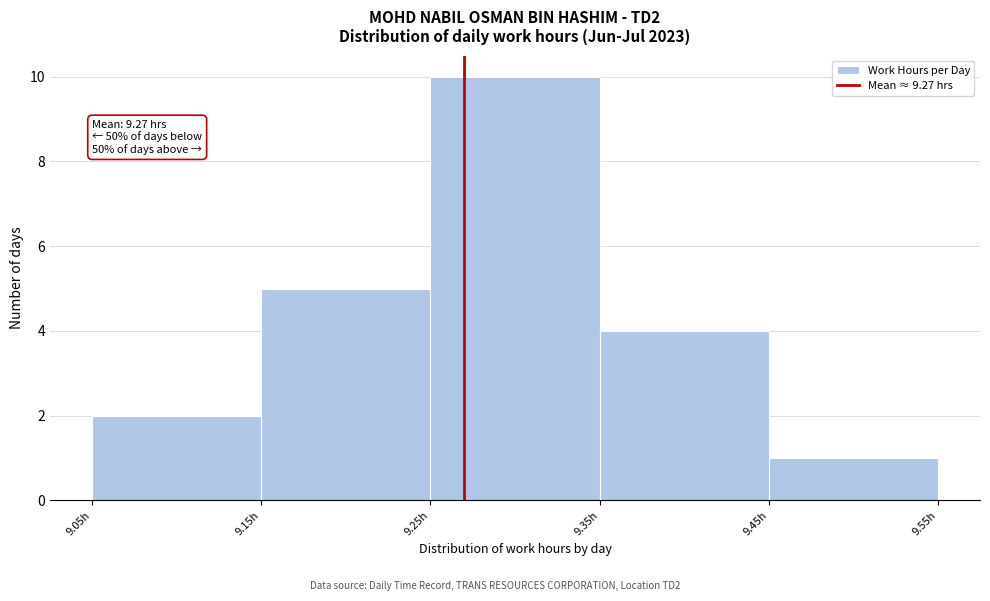

Which range on the x-axis has the tallest bar?

9.25 to 9.35